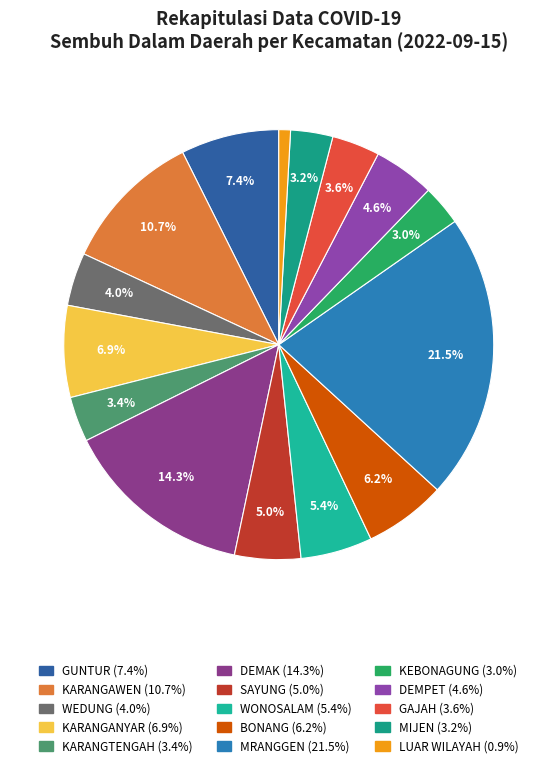

To the nearest percent, what is the combined percentage of KARANGTENGAH and BONANG?

10%